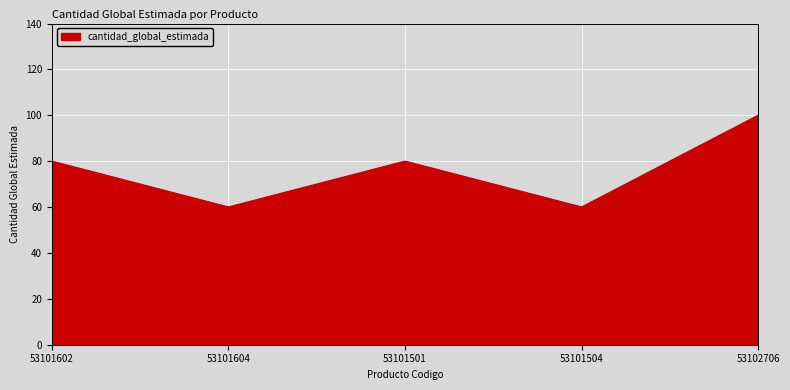

What is the greatest value displayed?

100.0